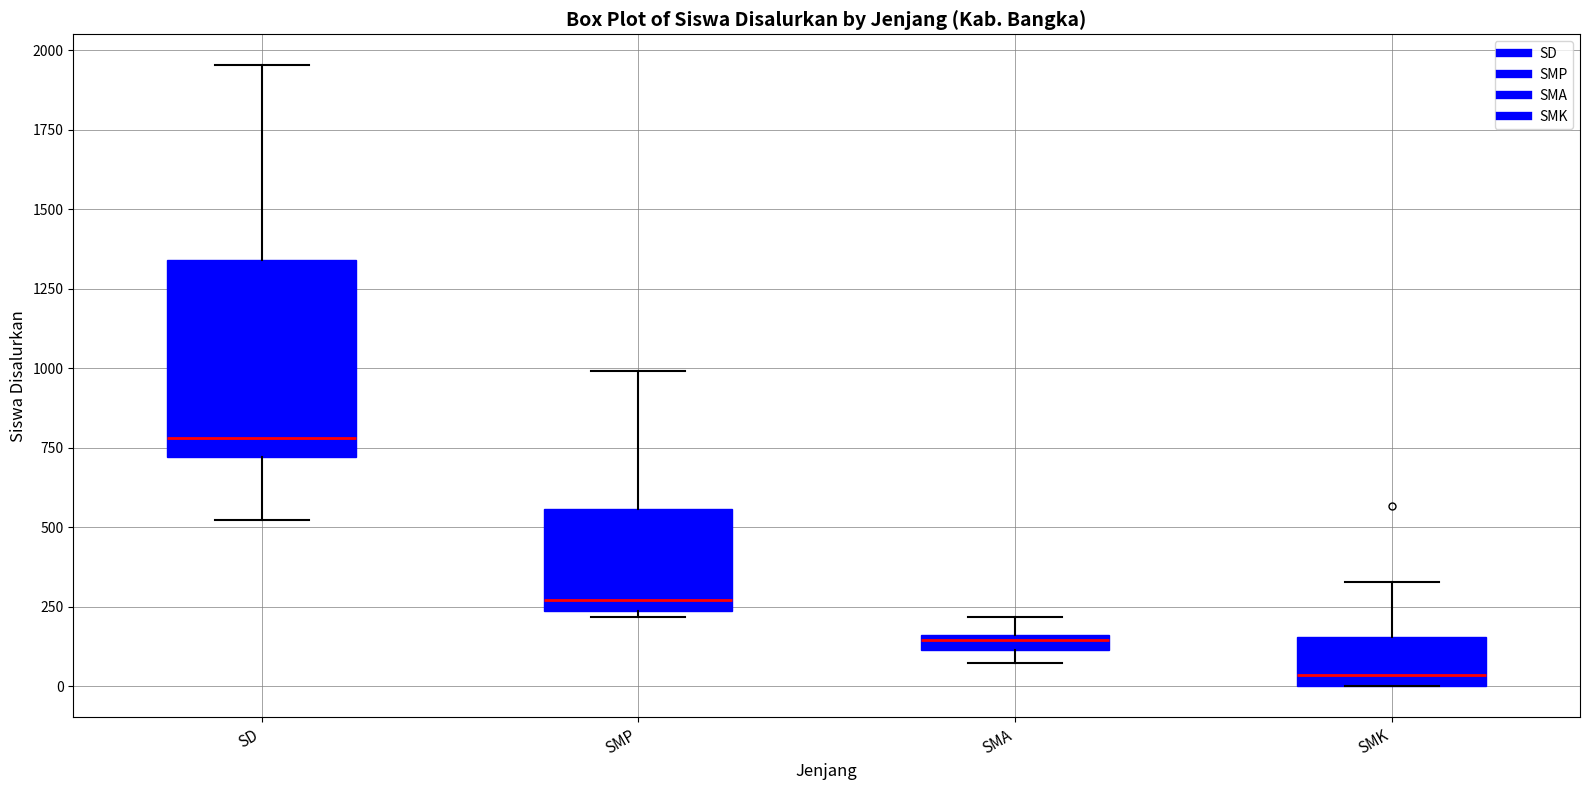

Which box has the highest median line?

SD